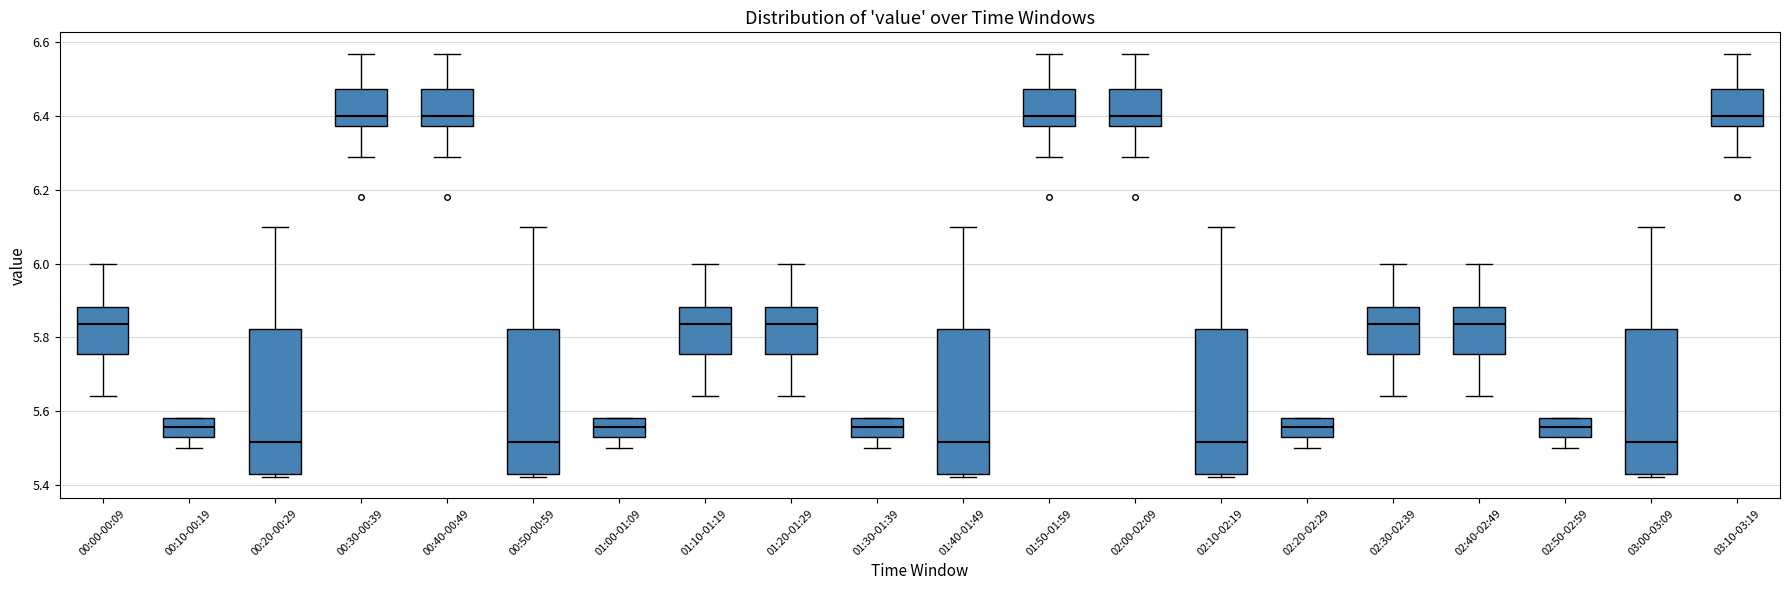

Reading left to right, transcribe this box plot: for each box, give where its median line is, the range the box spans, and where its two whiskers end, as read against the y-axis. The values are not printed on the chart, so give them approximately, as read against the axis.

00:00-00:09: median 5.84, box 5.76 to 5.88, whiskers 5.64 to 6.00
00:10-00:19: median 5.56, box 5.54 to 5.58, whiskers 5.50 to 5.58
00:20-00:29: median 5.52, box 5.44 to 5.82, whiskers 5.42 to 6.10
00:30-00:39: median 6.40, box 6.38 to 6.48, whiskers 6.30 to 6.58
00:40-00:49: median 6.40, box 6.38 to 6.48, whiskers 6.30 to 6.58
00:50-00:59: median 5.52, box 5.44 to 5.82, whiskers 5.42 to 6.10
01:00-01:09: median 5.56, box 5.54 to 5.58, whiskers 5.50 to 5.58
01:10-01:19: median 5.84, box 5.76 to 5.88, whiskers 5.64 to 6.00
01:20-01:29: median 5.84, box 5.76 to 5.88, whiskers 5.64 to 6.00
01:30-01:39: median 5.56, box 5.54 to 5.58, whiskers 5.50 to 5.58
01:40-01:49: median 5.52, box 5.44 to 5.82, whiskers 5.42 to 6.10
01:50-01:59: median 6.40, box 6.38 to 6.48, whiskers 6.30 to 6.58
02:00-02:09: median 6.40, box 6.38 to 6.48, whiskers 6.30 to 6.58
02:10-02:19: median 5.52, box 5.44 to 5.82, whiskers 5.42 to 6.10
02:20-02:29: median 5.56, box 5.54 to 5.58, whiskers 5.50 to 5.58
02:30-02:39: median 5.84, box 5.76 to 5.88, whiskers 5.64 to 6.00
02:40-02:49: median 5.84, box 5.76 to 5.88, whiskers 5.64 to 6.00
02:50-02:59: median 5.56, box 5.54 to 5.58, whiskers 5.50 to 5.58
03:00-03:09: median 5.52, box 5.44 to 5.82, whiskers 5.42 to 6.10
03:10-03:19: median 6.40, box 6.38 to 6.48, whiskers 6.30 to 6.58